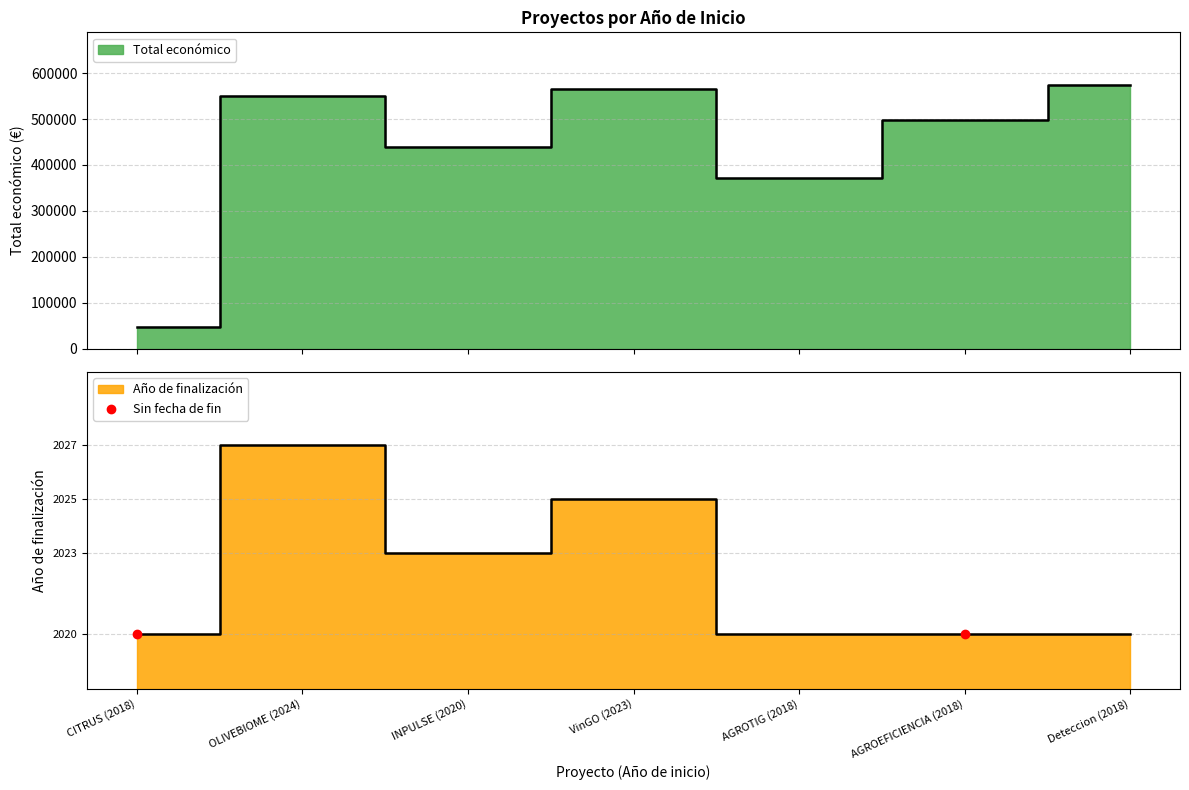

Which has a higher value, Deteccion (2018) or OLIVEBIOME (2024)?

Deteccion (2018)